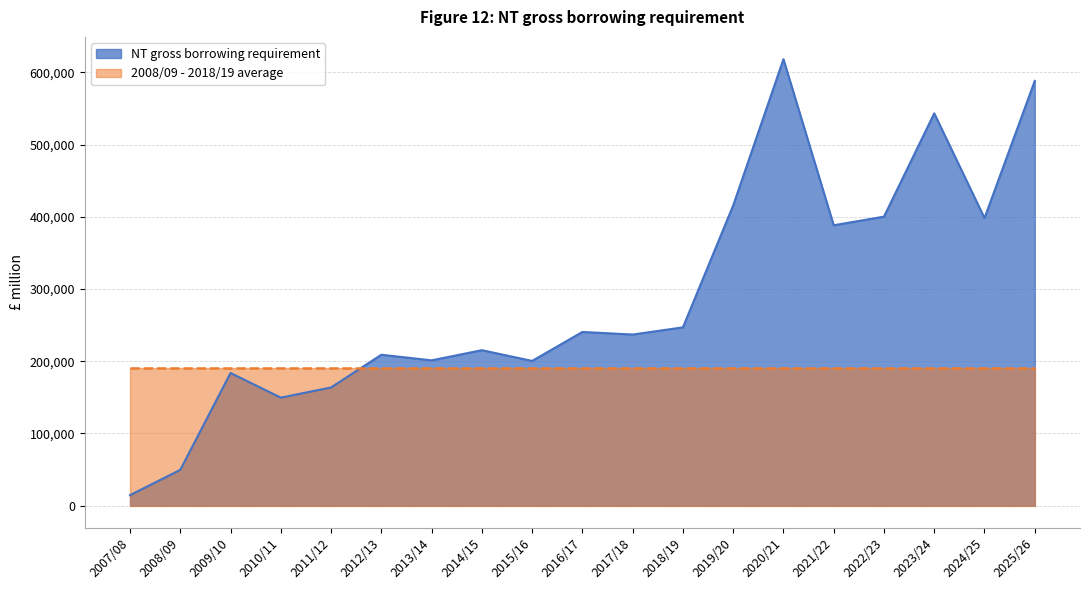

Does the chart have visible grid lines?

Yes